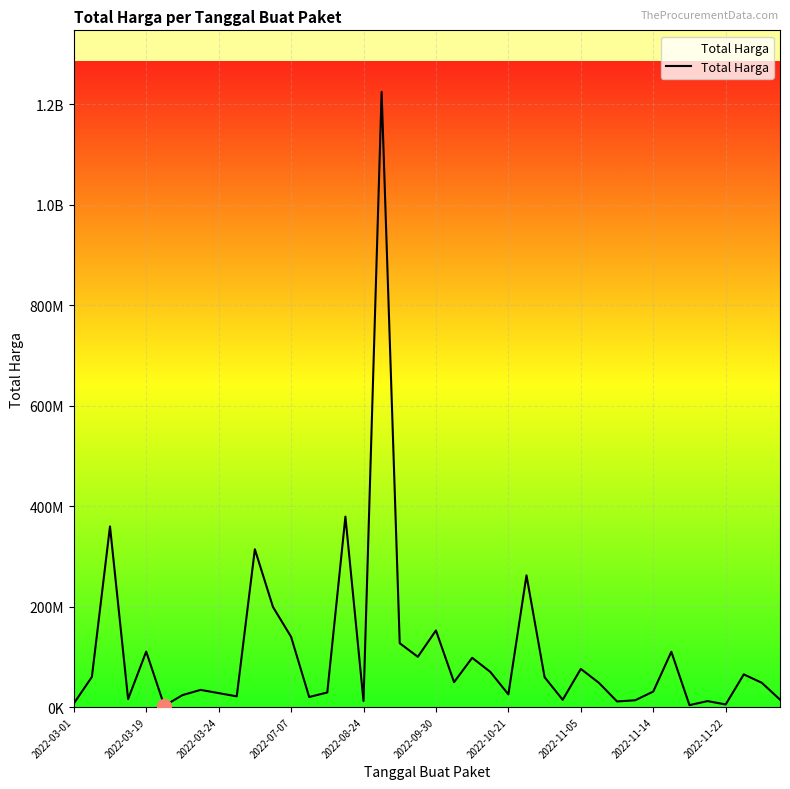

Is this an area chart (filled region under the line)?

Yes